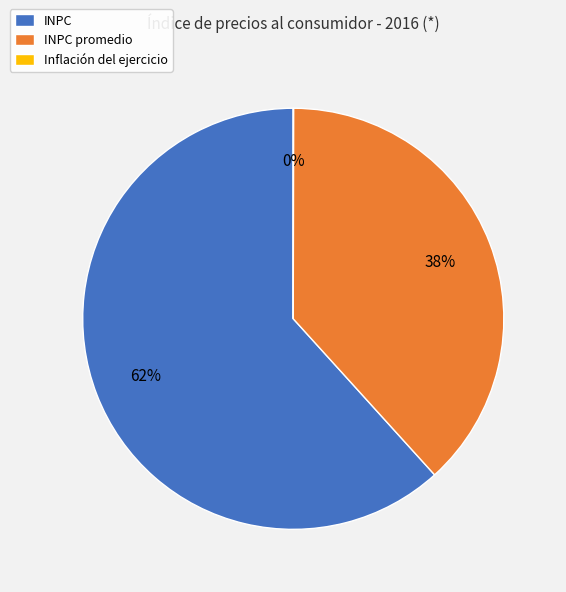

Which has a higher value, INPC promedio or INPC?

INPC